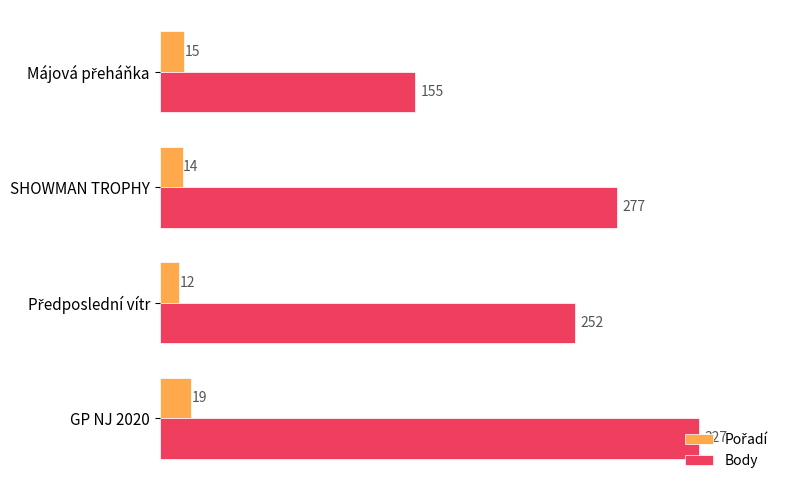

What is the minimum value shown in the chart?

12